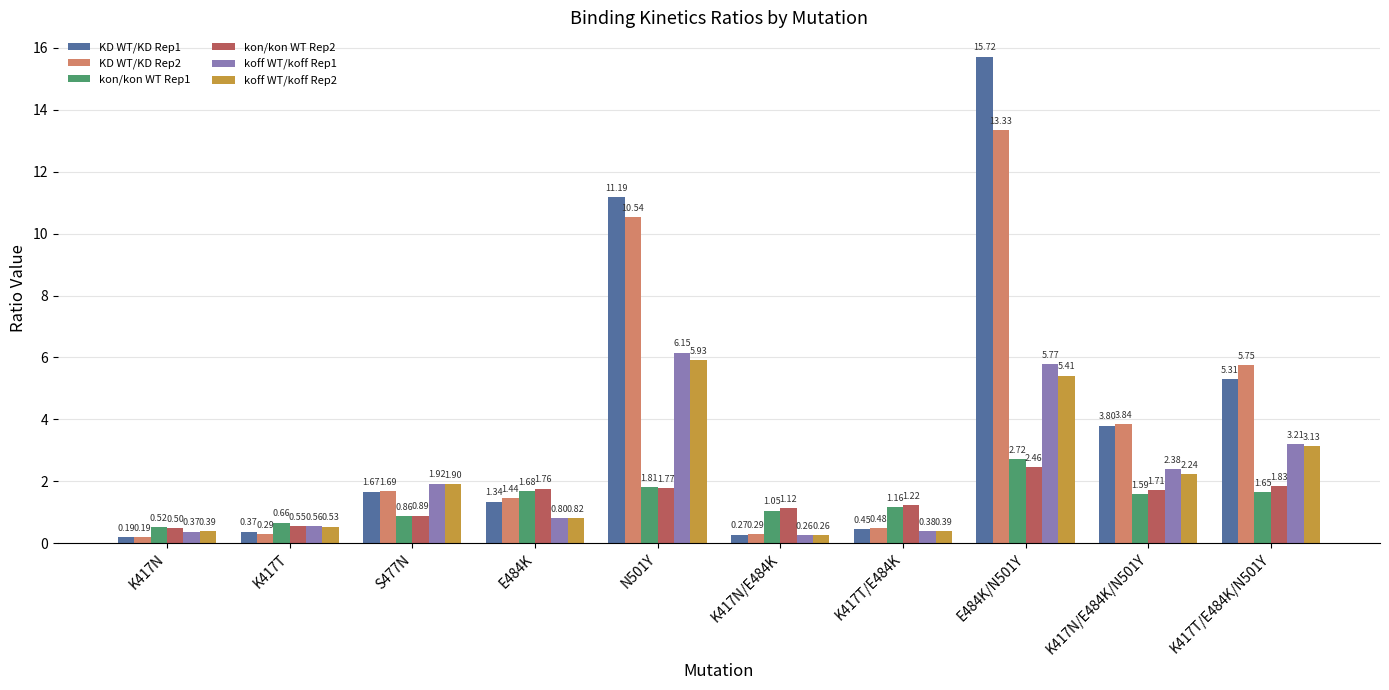

How many groups of bars are there?

10